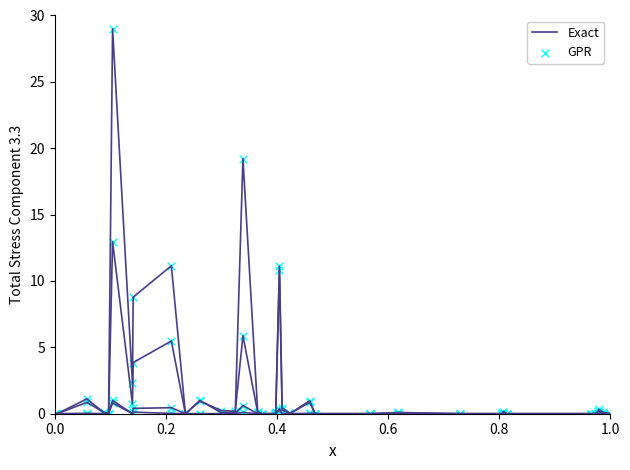

Is the value of Exact at 17 greater than the value of GPR at 13?

No